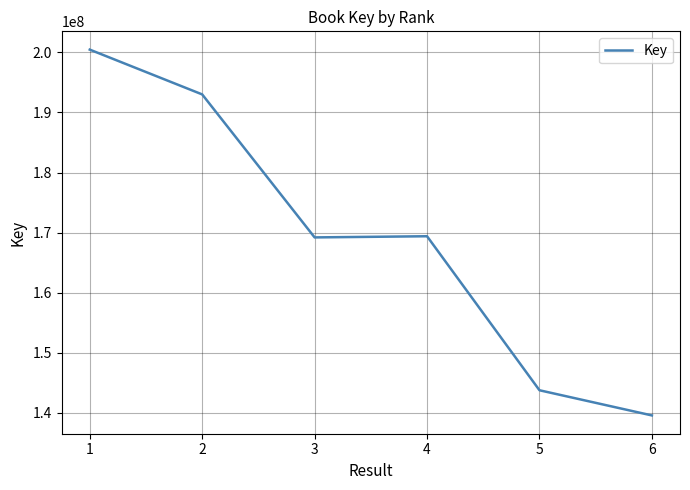

What is the ratio of the value at 5 to the value at 3?

0.8